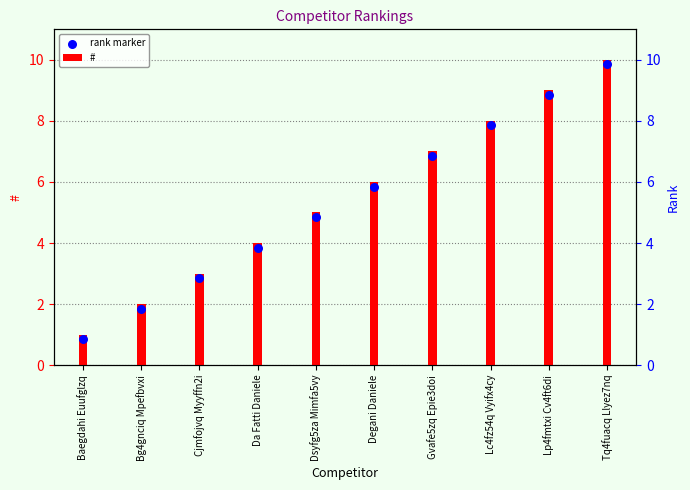

At which category is the sum across all series the highest?

Tq4fuacq Llyez7nq